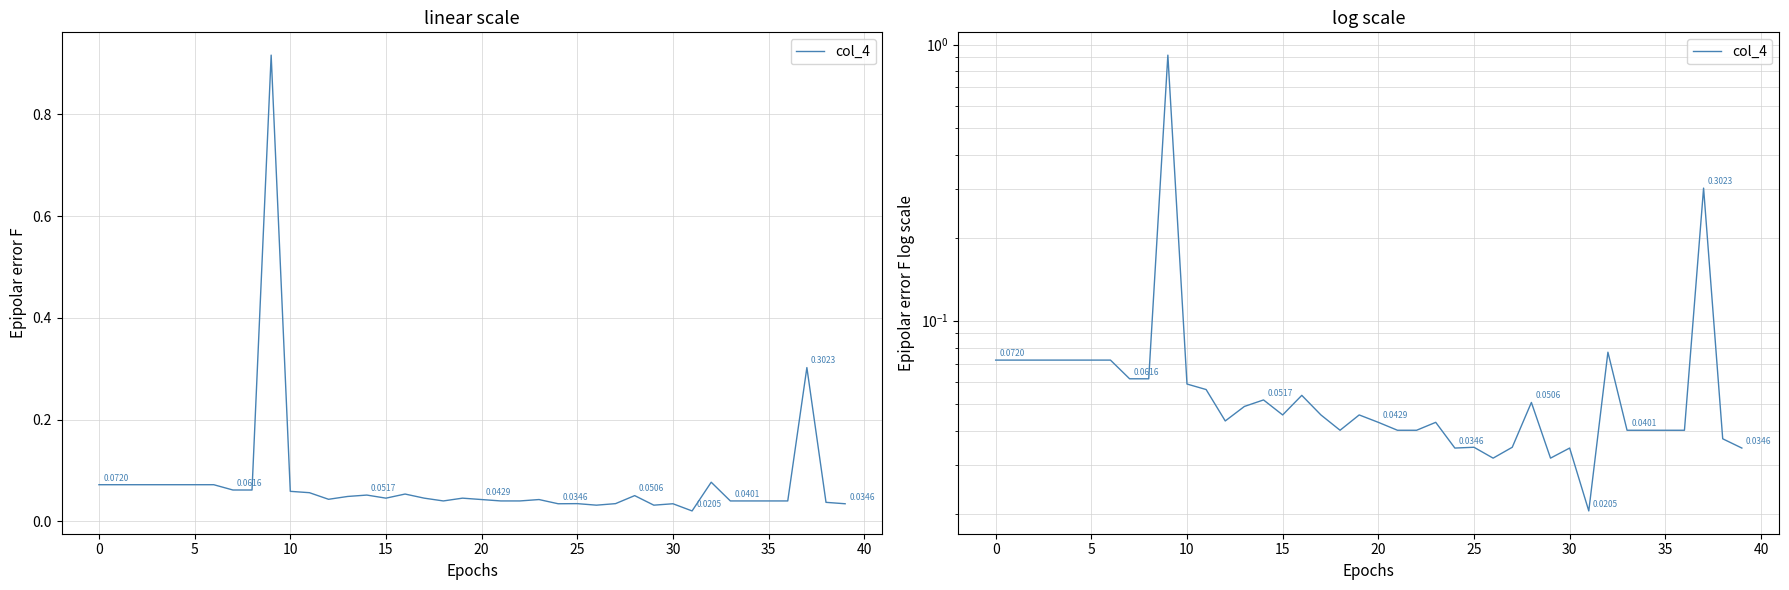

True or false: there are more than 2 points higher than both neighbors.

True